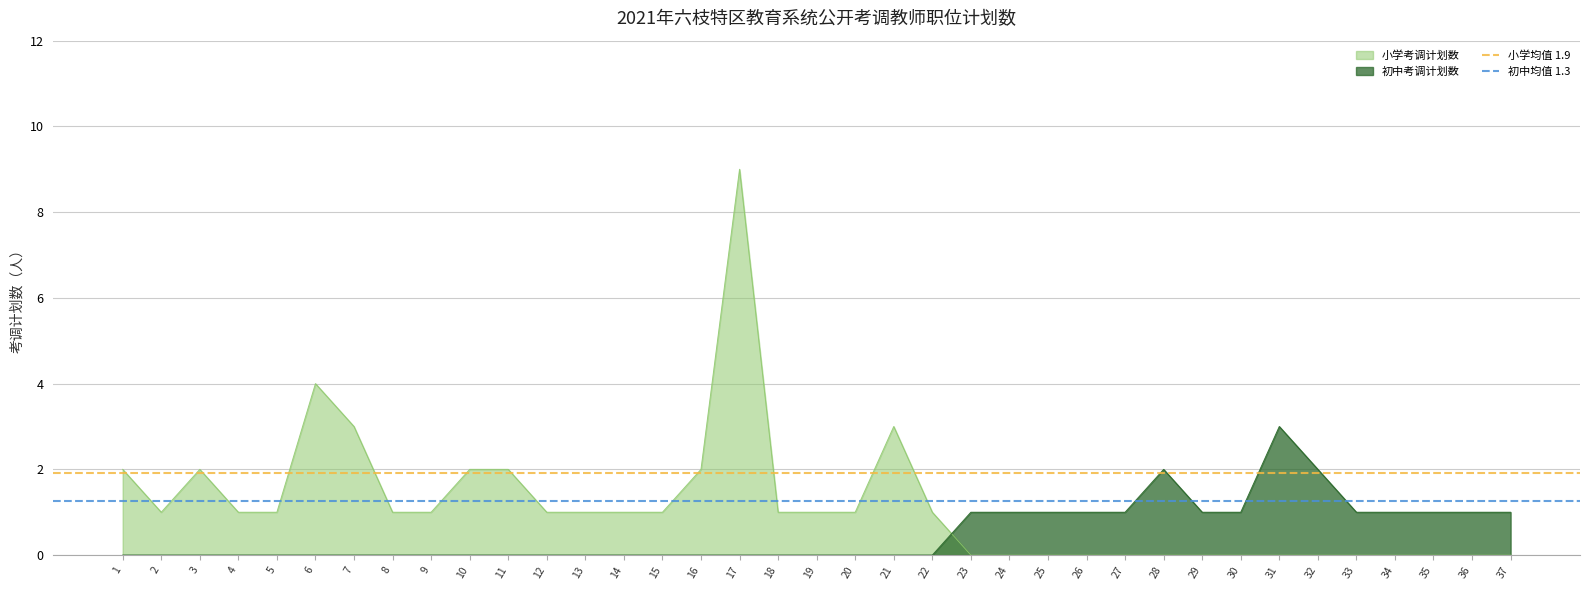

Is it true that 小学考调计划数 equals -3 at 24?

False